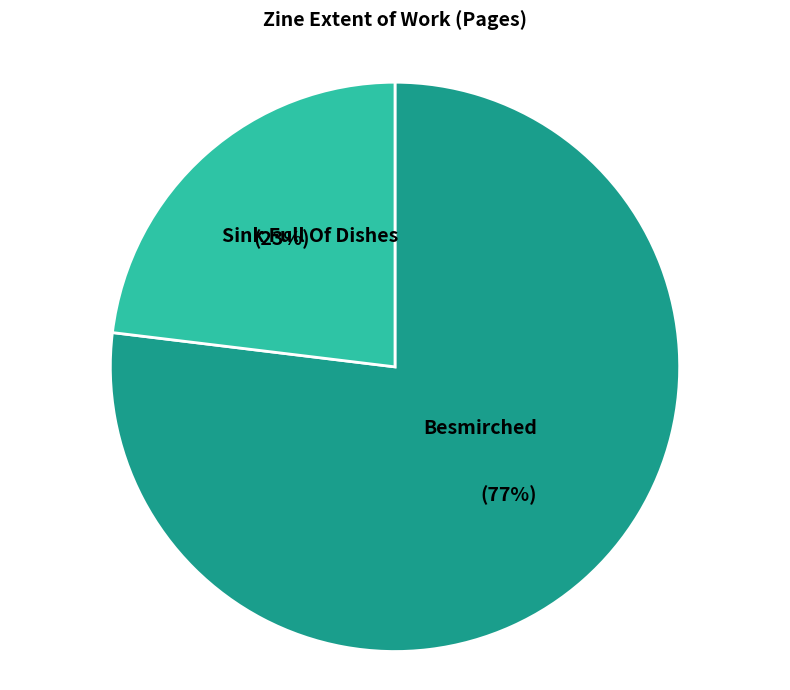

To the nearest percent, what is the average slice percentage?

50%